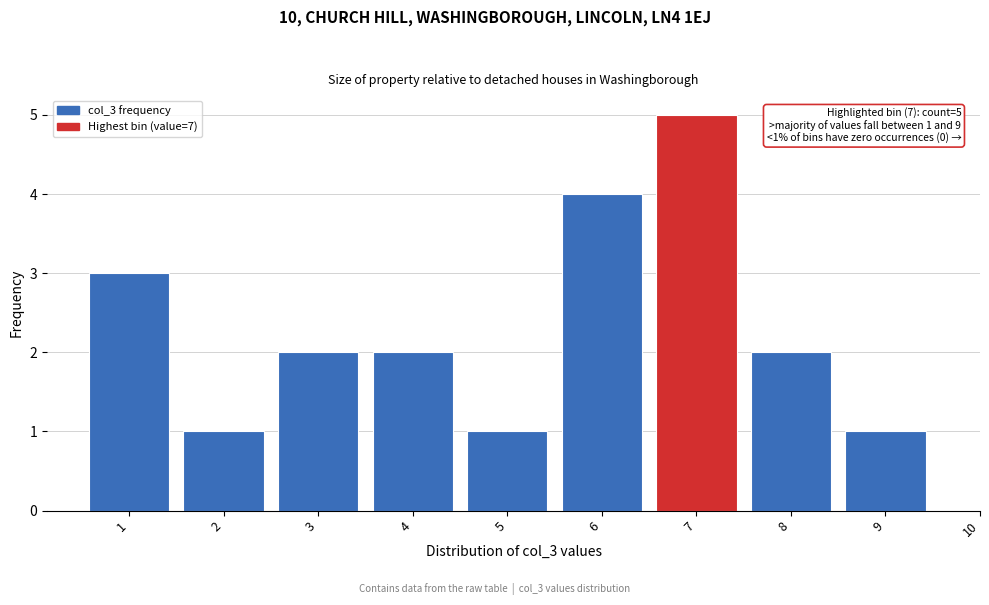

Reading right to left, transcribe all the data shown in this chart.

9=1	8=2	7=5	6=4	5=1	4=2	3=2	2=1	1=3